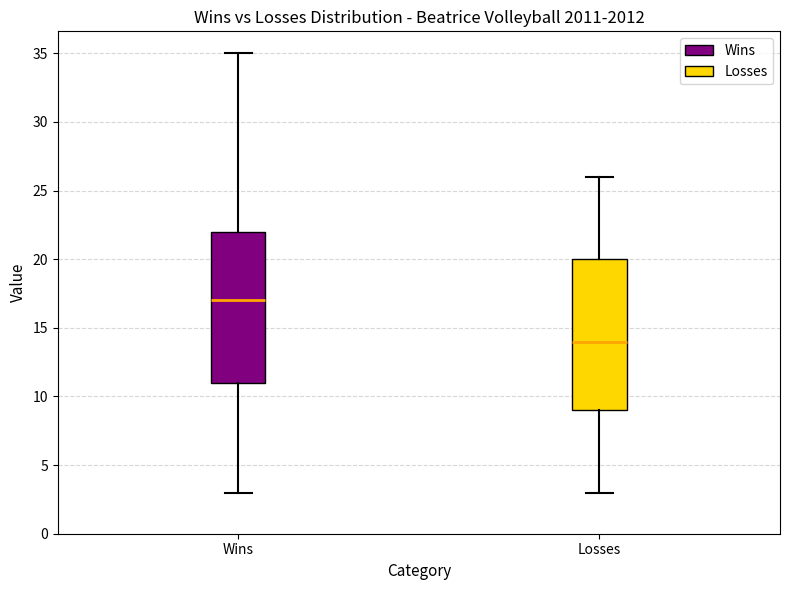

Reading left to right, read every box against the y-axis: the position of its median line, the range the box covers, and the ends of its whiskers. The values are not printed on the chart, so give them approximately, as read against the axis.

Wins: median 17, box 11 to 22, whiskers 3 to 35
Losses: median 14, box 9 to 20, whiskers 3 to 26